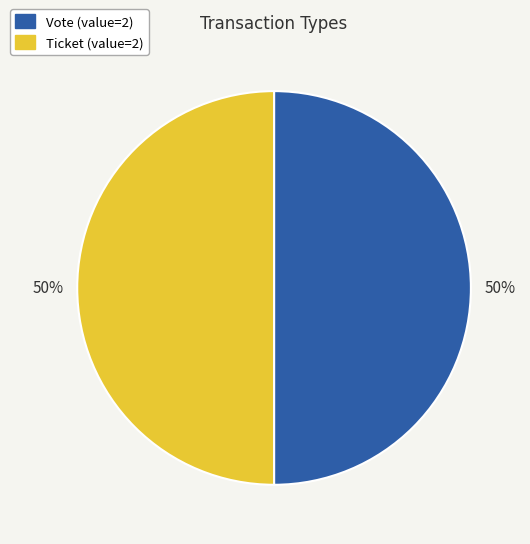

To the nearest percent, what is the average slice percentage?

50%